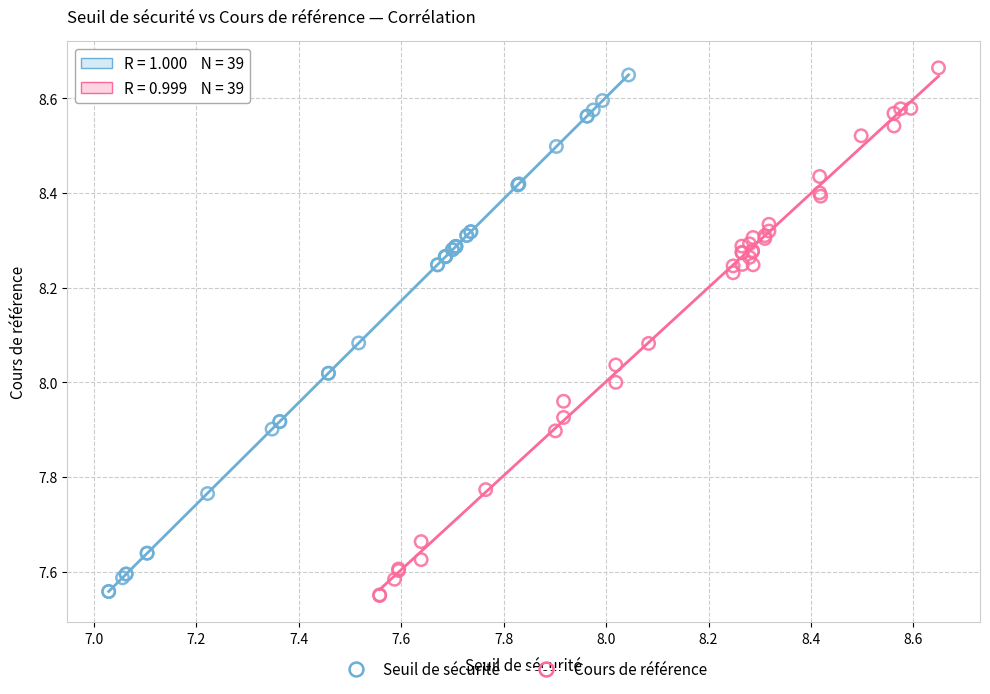

Which series has the largest Y range (max minus min)?

Cours de référence